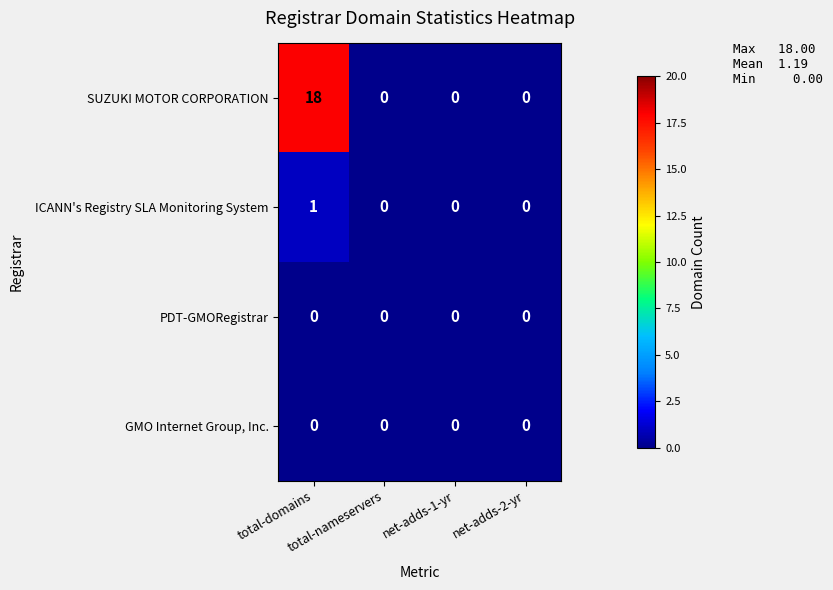

What is the maximum value shown in the chart?

18